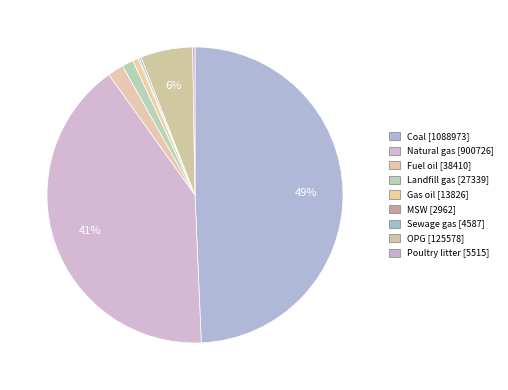

What is the largest slice in the pie chart?

Coal